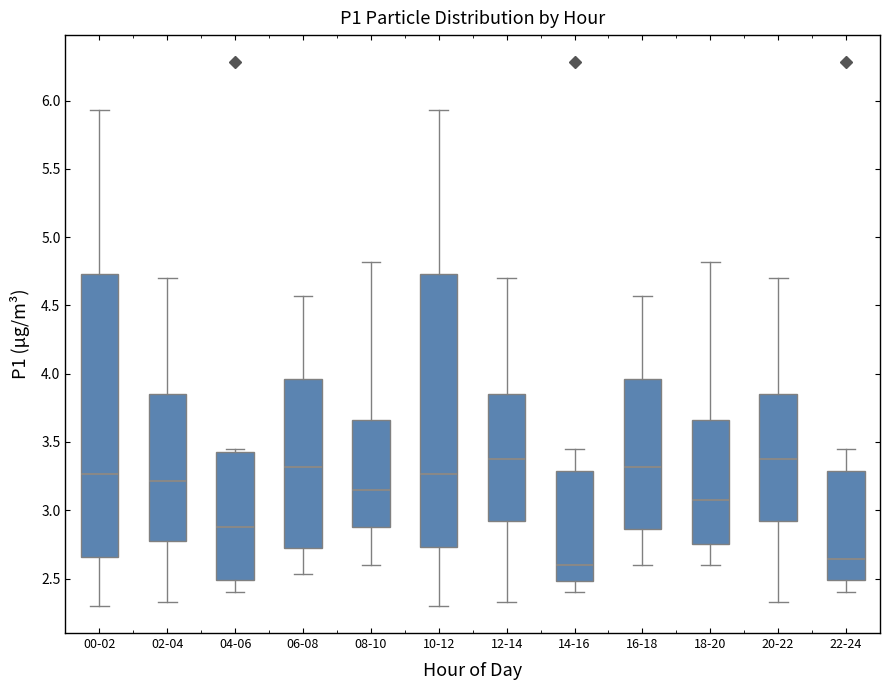

Where is the upper edge of the box for 20-22 on the y-axis? The values are not printed on the chart, so give them approximately, as read against the axis.

3.85